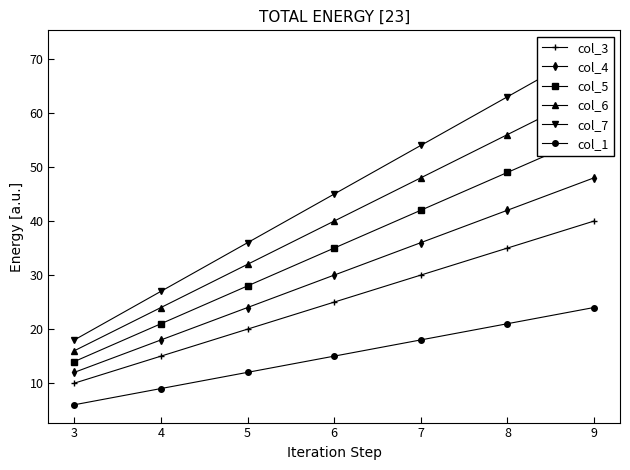

True or false: col_7 and col_1 intersect in this chart.

False